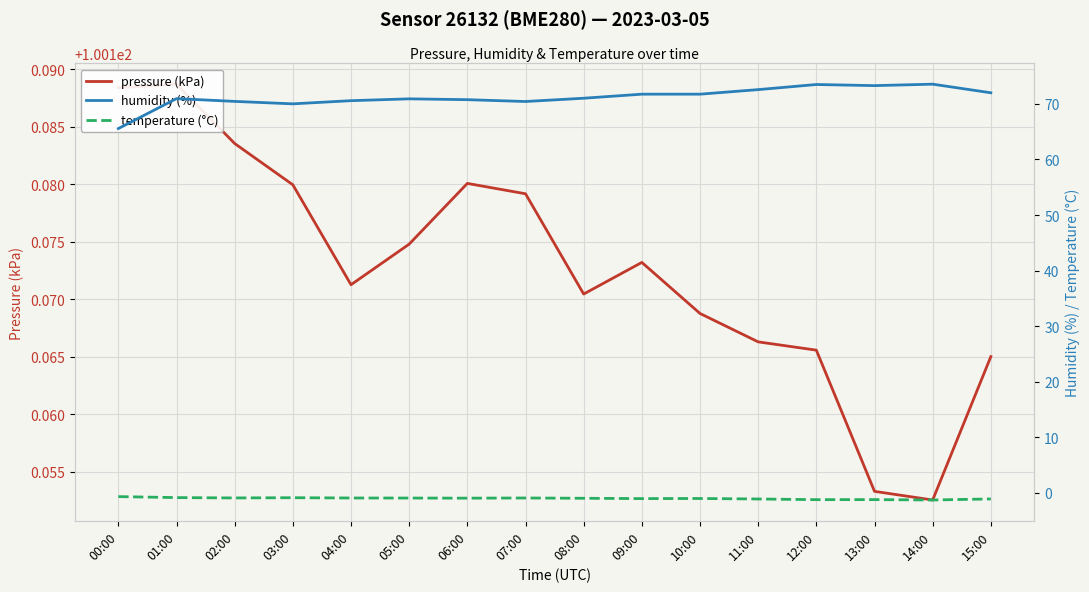

What is the sum of the humidity (%) values at 15:00 and 08:00?

143.0